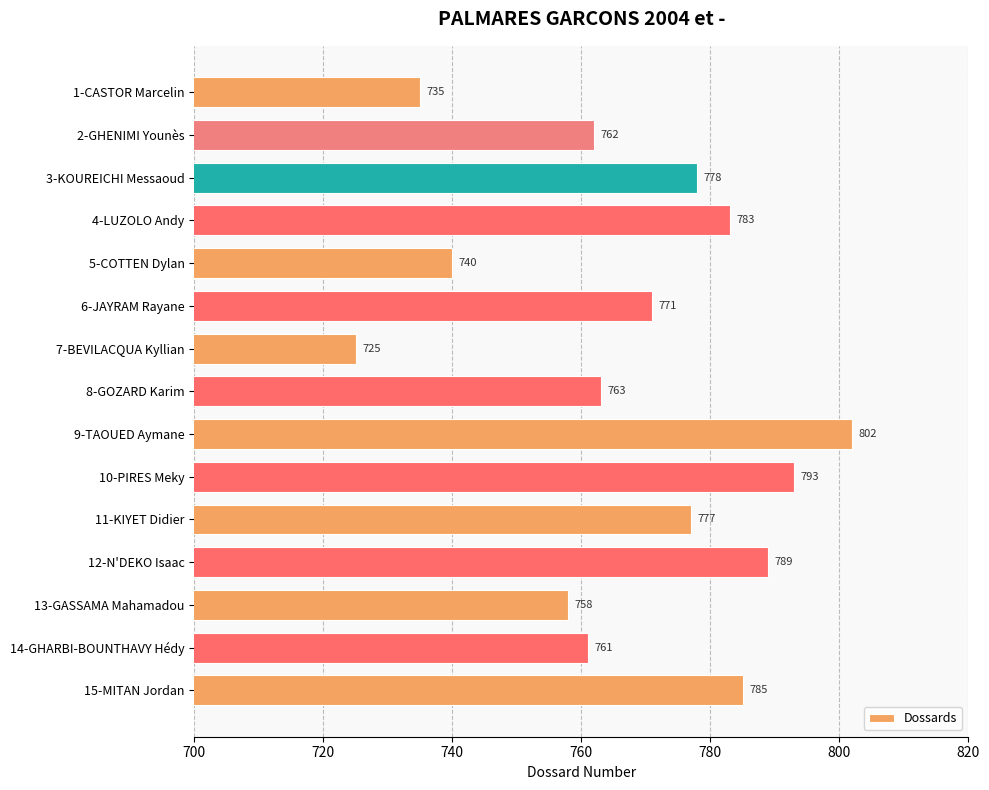

What is the value of the 4th bar from the top?

783